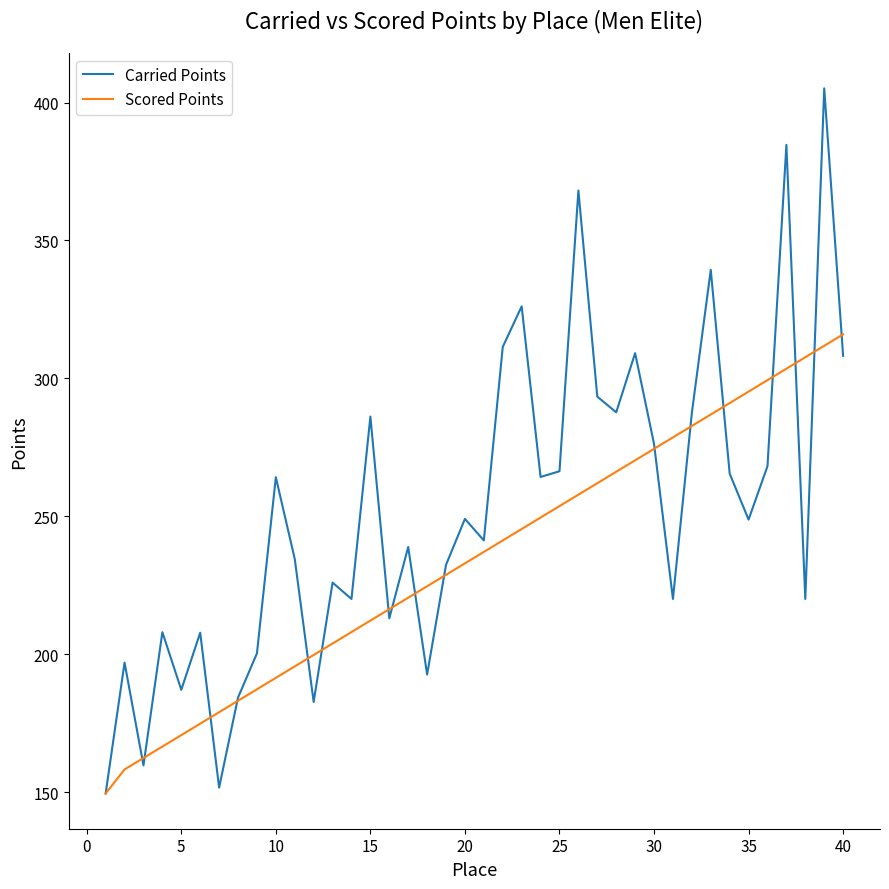

How many values in the Carried Points series exceed 248?

20